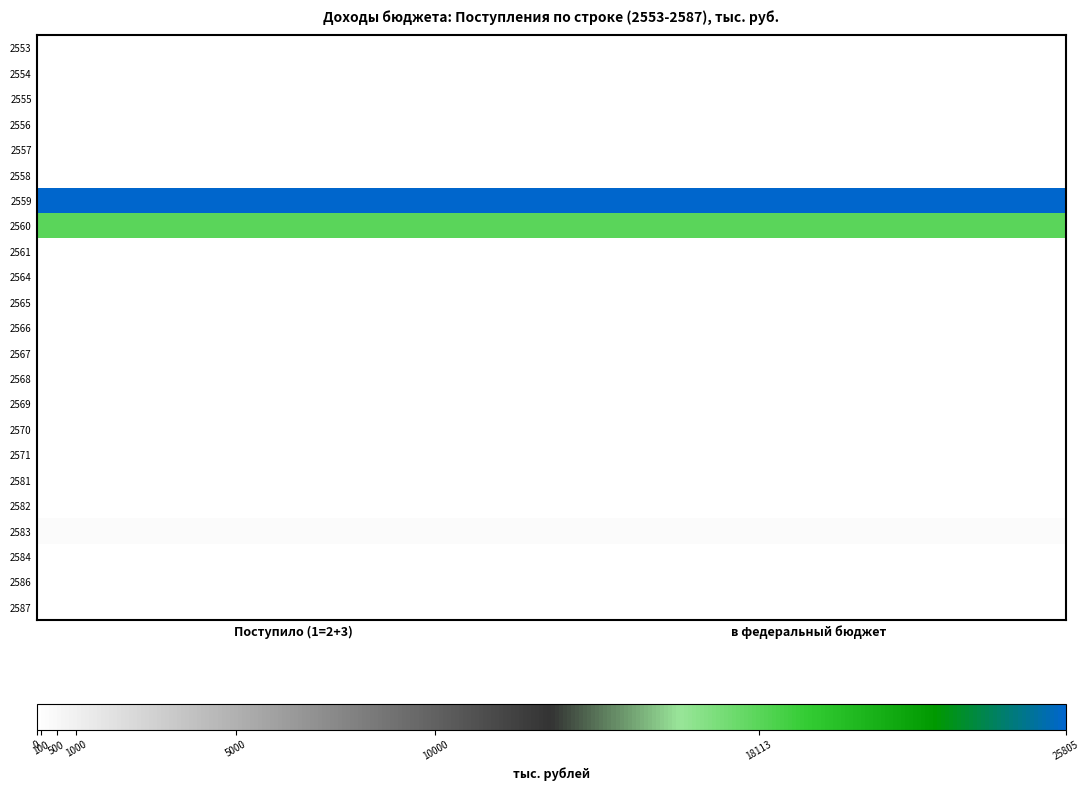

Reading left to right, extract all data points from this chart.

2553: Поступило (1=2+3)=0	в федеральный бюджет=0
2554: Поступило (1=2+3)=0	в федеральный бюджет=0
2555: Поступило (1=2+3)=0	в федеральный бюджет=0
2556: Поступило (1=2+3)=0	в федеральный бюджет=0
2557: Поступило (1=2+3)=20	в федеральный бюджет=20
2558: Поступило (1=2+3)=0	в федеральный бюджет=0
2559: Поступило (1=2+3)=25805	в федеральный бюджет=25805
2560: Поступило (1=2+3)=18113	в федеральный бюджет=18113
2561: Поступило (1=2+3)=0	в федеральный бюджет=0
2564: Поступило (1=2+3)=46	в федеральный бюджет=46
2565: Поступило (1=2+3)=0	в федеральный бюджет=0
2566: Поступило (1=2+3)=0	в федеральный бюджет=0
2567: Поступило (1=2+3)=0	в федеральный бюджет=0
2568: Поступило (1=2+3)=0	в федеральный бюджет=0
2569: Поступило (1=2+3)=76	в федеральный бюджет=76
2570: Поступило (1=2+3)=0	в федеральный бюджет=0
2571: Поступило (1=2+3)=0	в федеральный бюджет=0
2581: Поступило (1=2+3)=69	в федеральный бюджет=69
2582: Поступило (1=2+3)=0	в федеральный бюджет=0
2583: Поступило (1=2+3)=244	в федеральный бюджет=244
2584: Поступило (1=2+3)=34	в федеральный бюджет=17
2586: Поступило (1=2+3)=14	в федеральный бюджет=14
2587: Поступило (1=2+3)=2	в федеральный бюджет=1